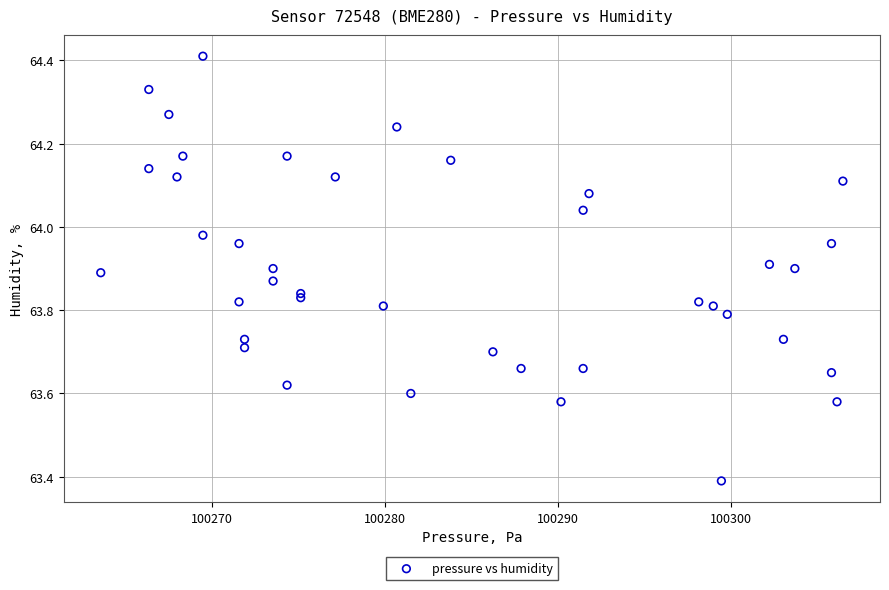

What Y value in the scatter plot is closest to 63?

63.4